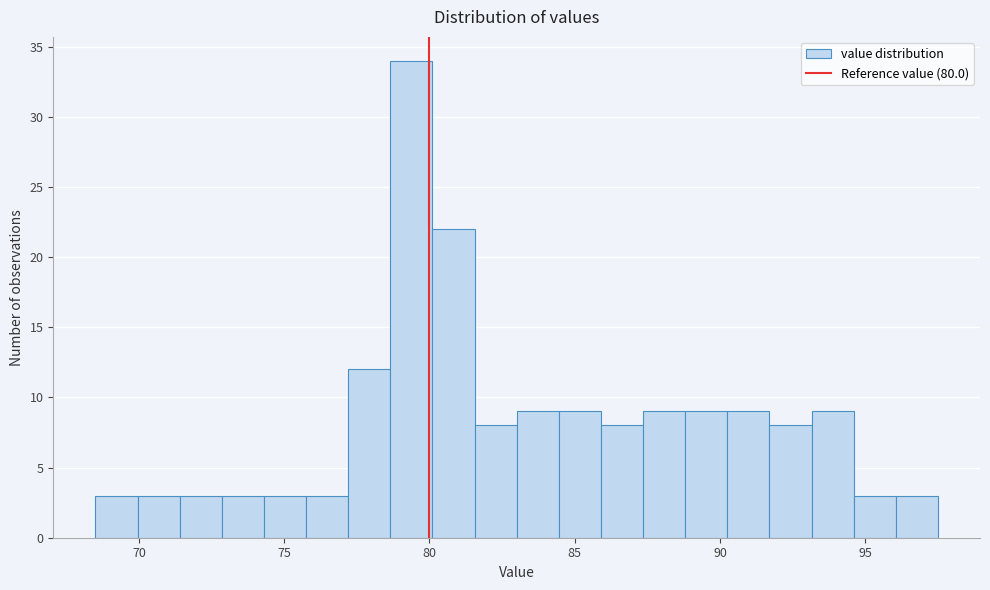

Read against the x-axis, roughly where is the centre of the tallest bar?

79.5